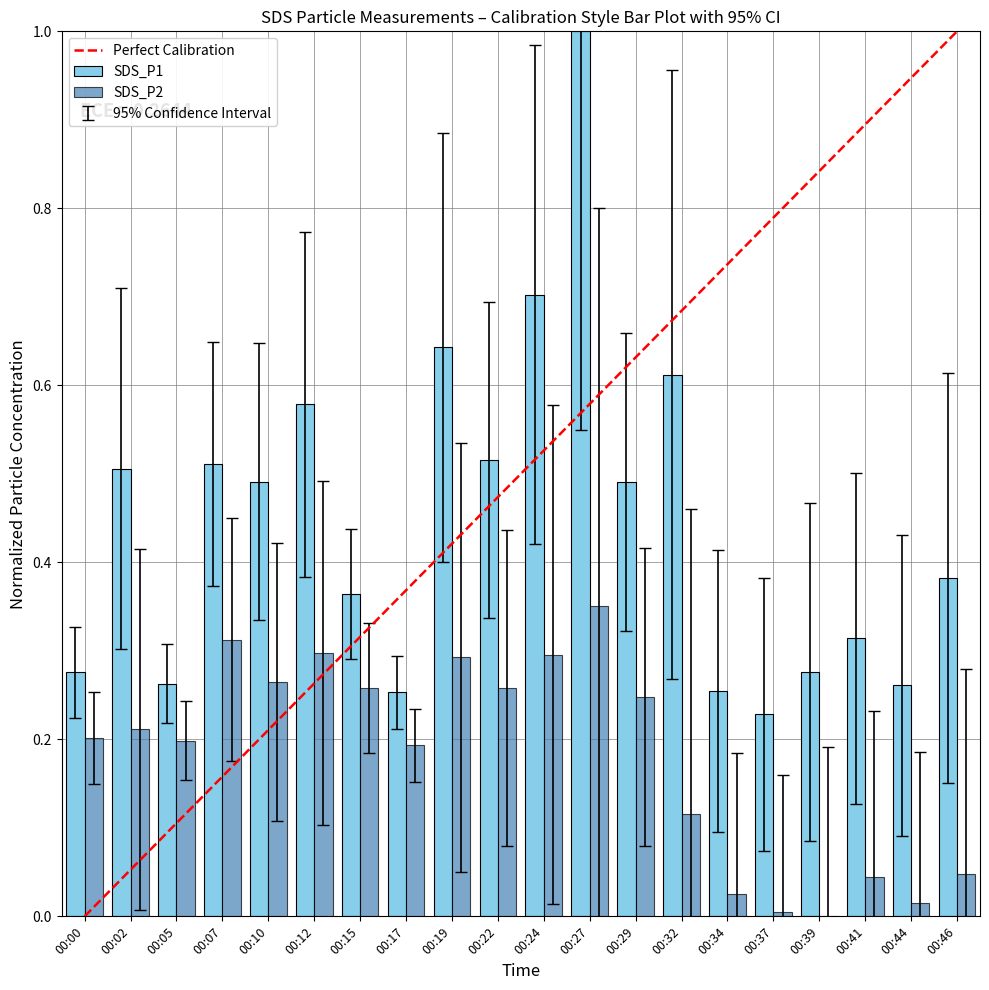

Rank the series by their average value, from highest to lowest.

SDS_P1, SDS_P2